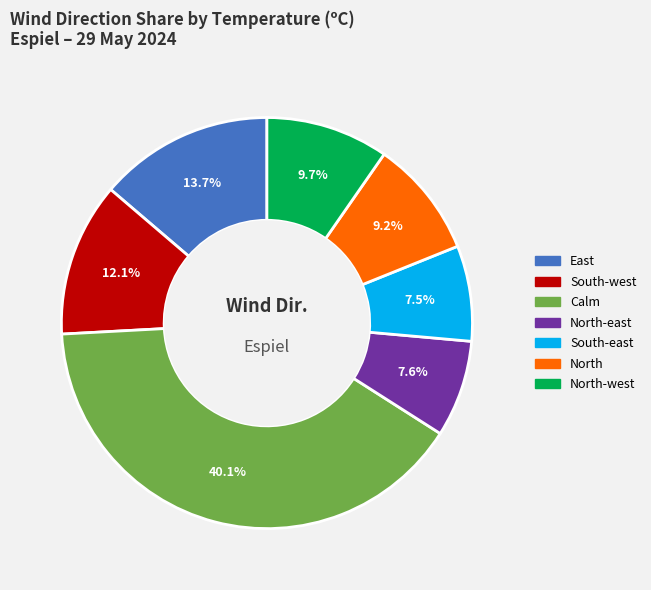

Does any single category account for the majority?

No